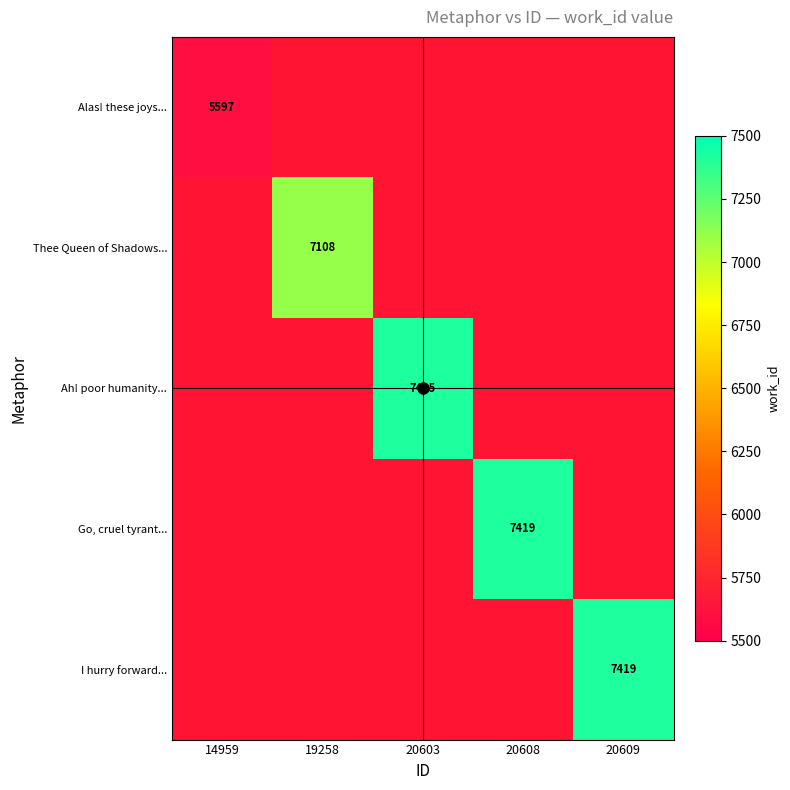

Where is Alas! these joys... nearest to the value 5597?

14959